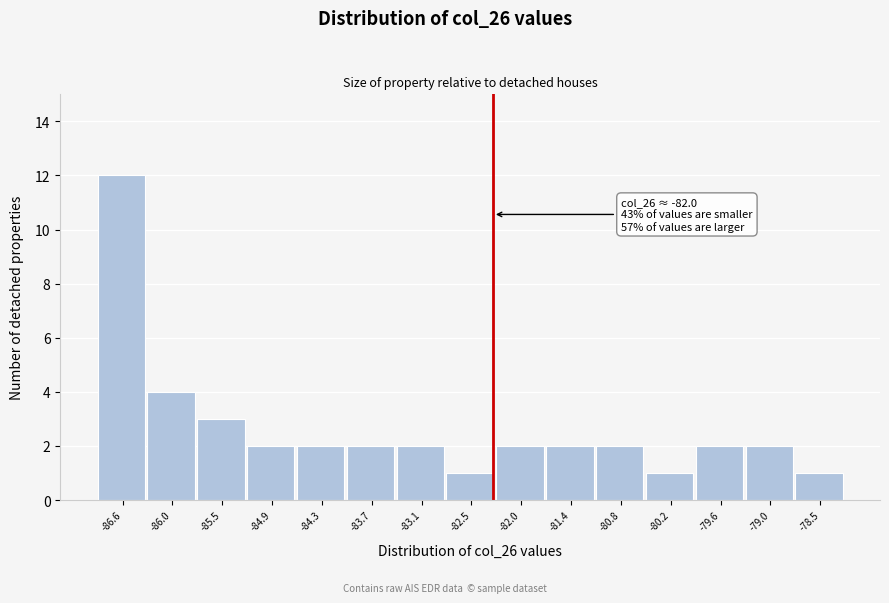

Reading right to left, what are all the values shown in this chart?

-78.5=1	-79.0=2	-79.6=2	-80.2=1	-80.8=2	-81.4=2	-82.0=2	-82.5=1	-83.1=2	-83.7=2	-84.3=2	-84.9=2	-85.5=3	-86.0=4	-86.6=12